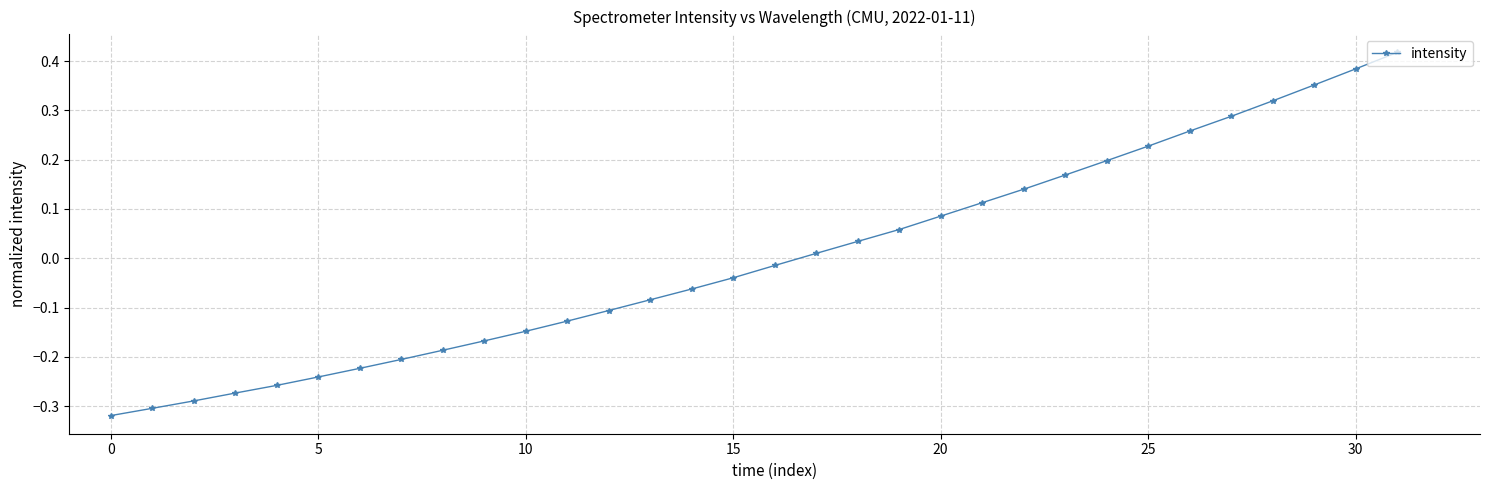

What is the difference between the maximum and minimum values?

0.7